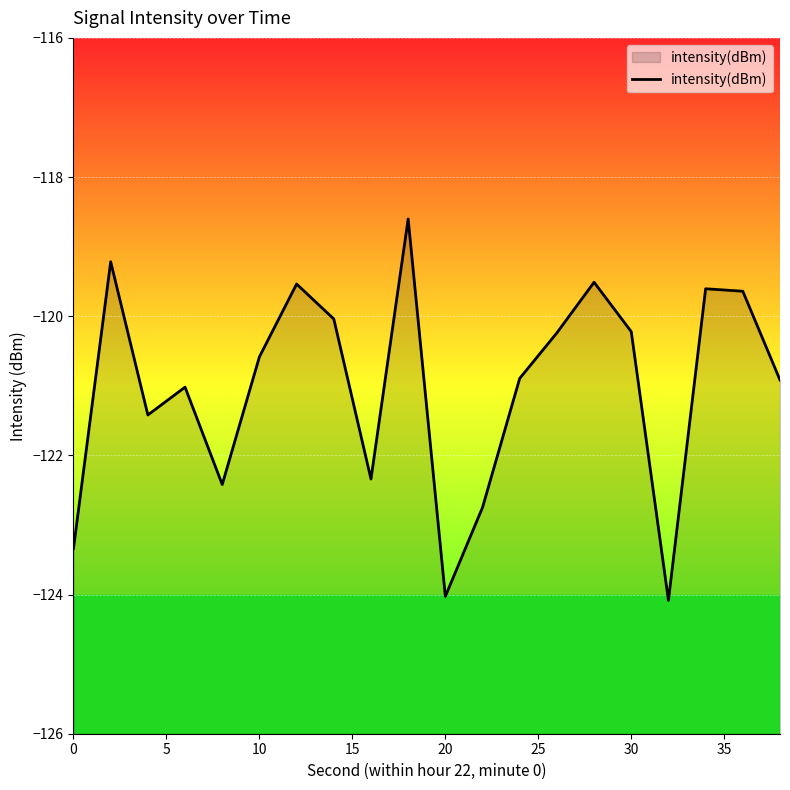

What is the maximum value shown in the chart?

-118.6